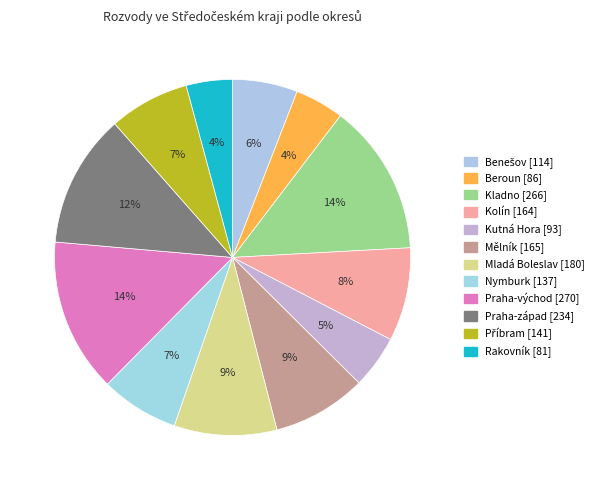

Which slice is the largest?

Praha-východ